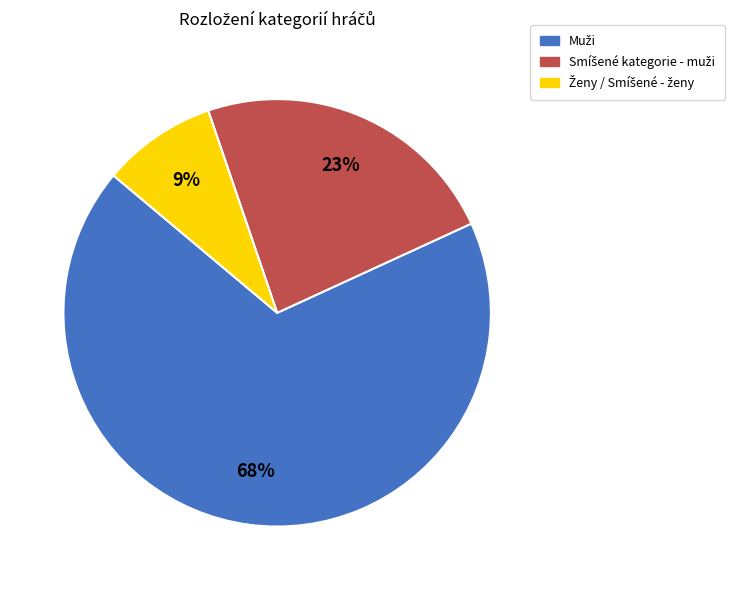

Is there a majority slice in this chart?

Yes